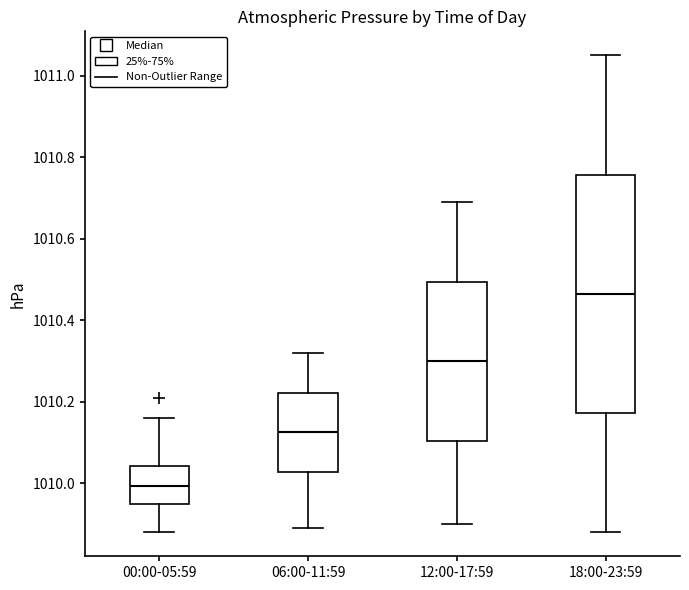

Where is the lower edge of the box for 12:00-17:59 on the y-axis? The values are not printed on the chart, so give them approximately, as read against the axis.

1010.10